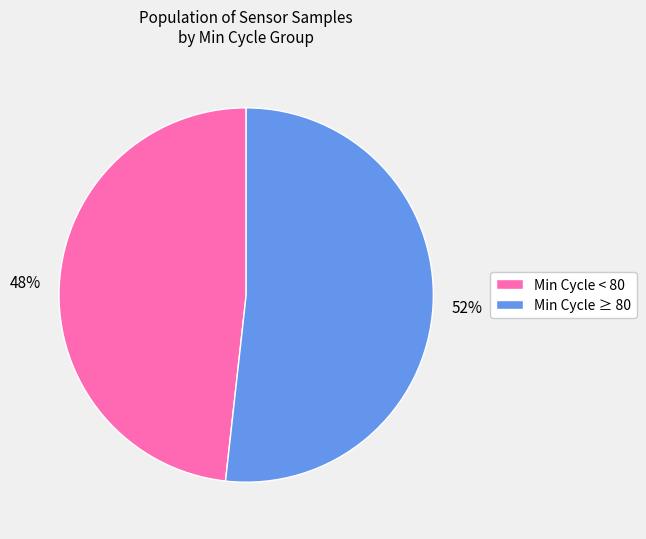

To the nearest percent, what percentage of the pie is Min Cycle < 80?

48%